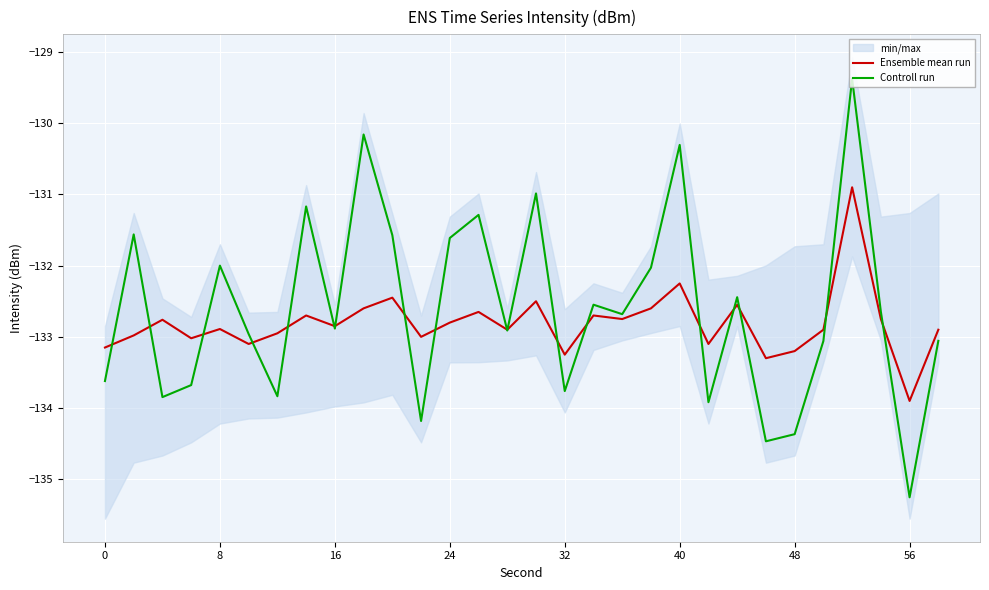

Which series has the widest spread of values?

Controll run